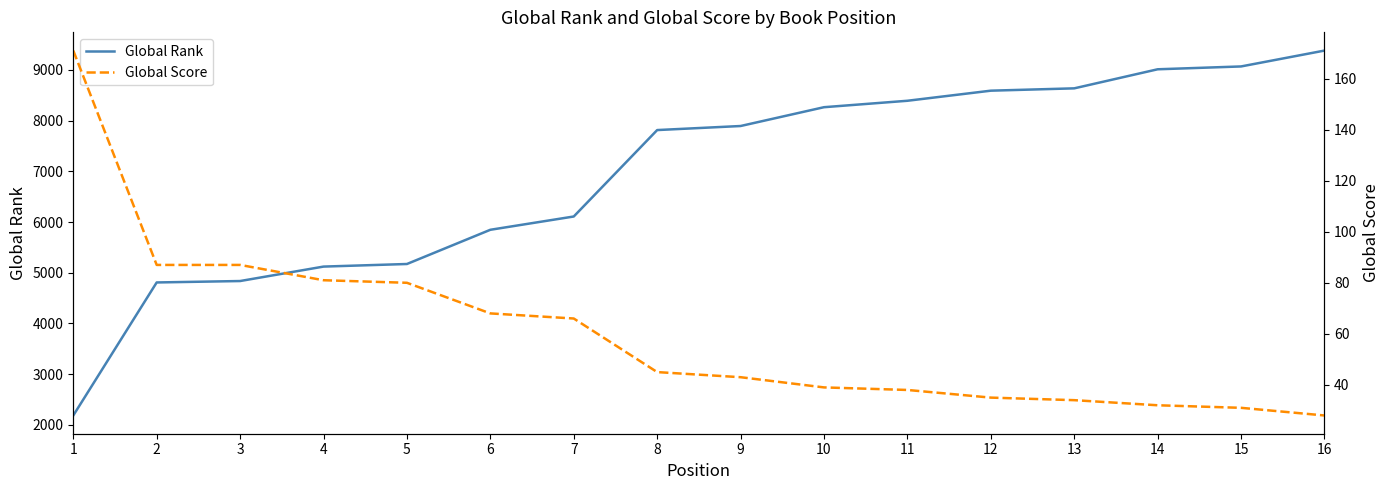

What is the total value across all series at 11?

8431